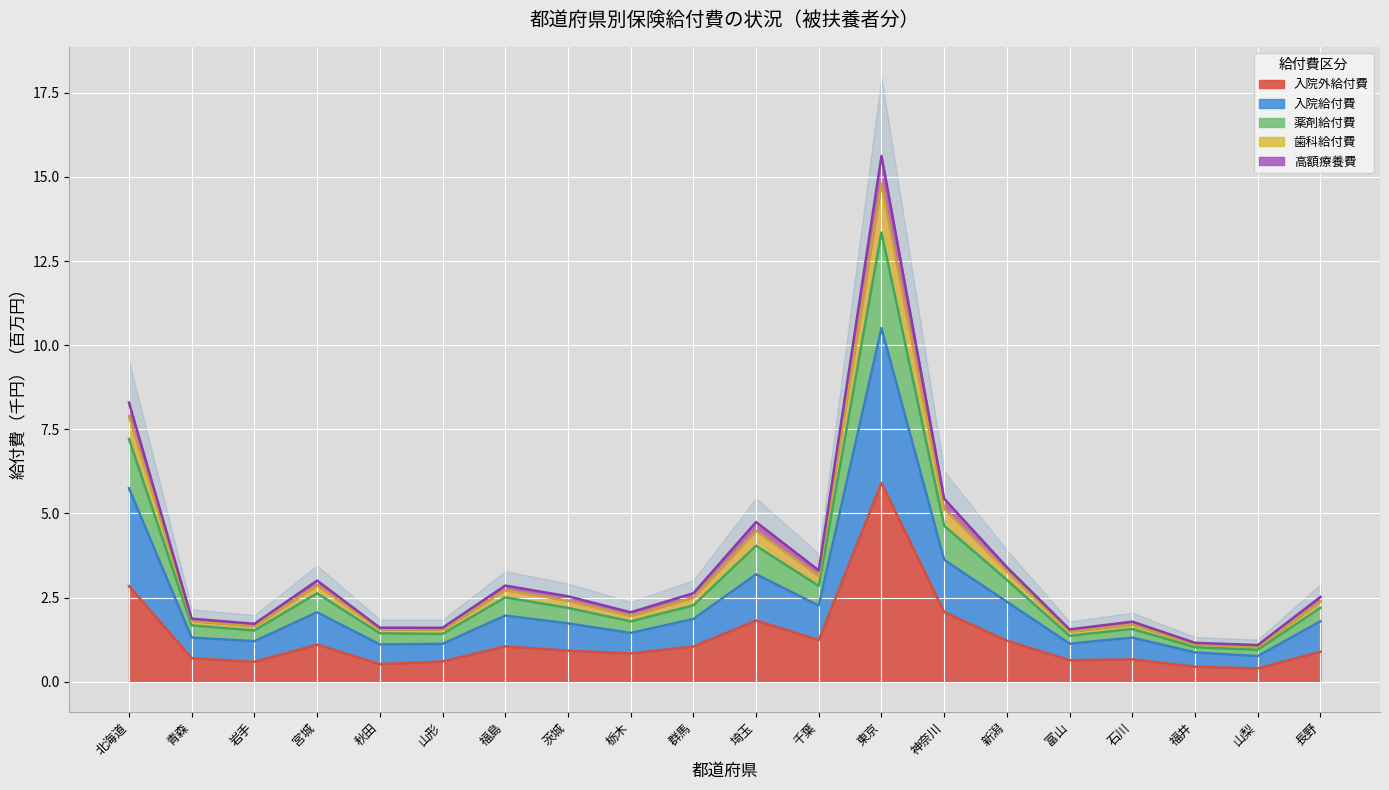

True or false: 入院給付費 and 入院外給付費 cross at least once.

False